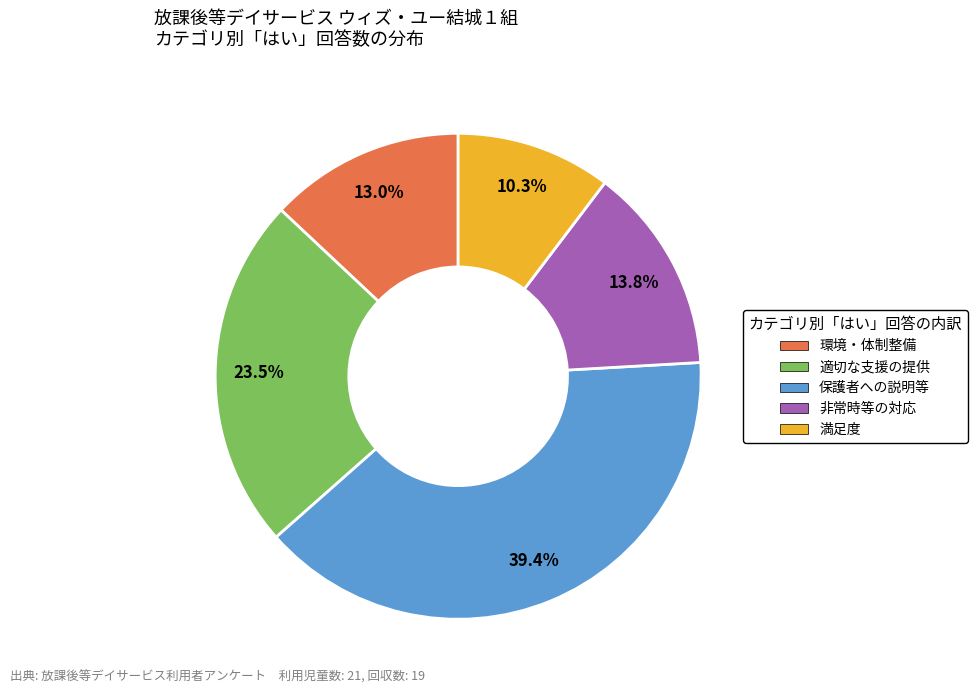

Is there a majority slice in this chart?

No